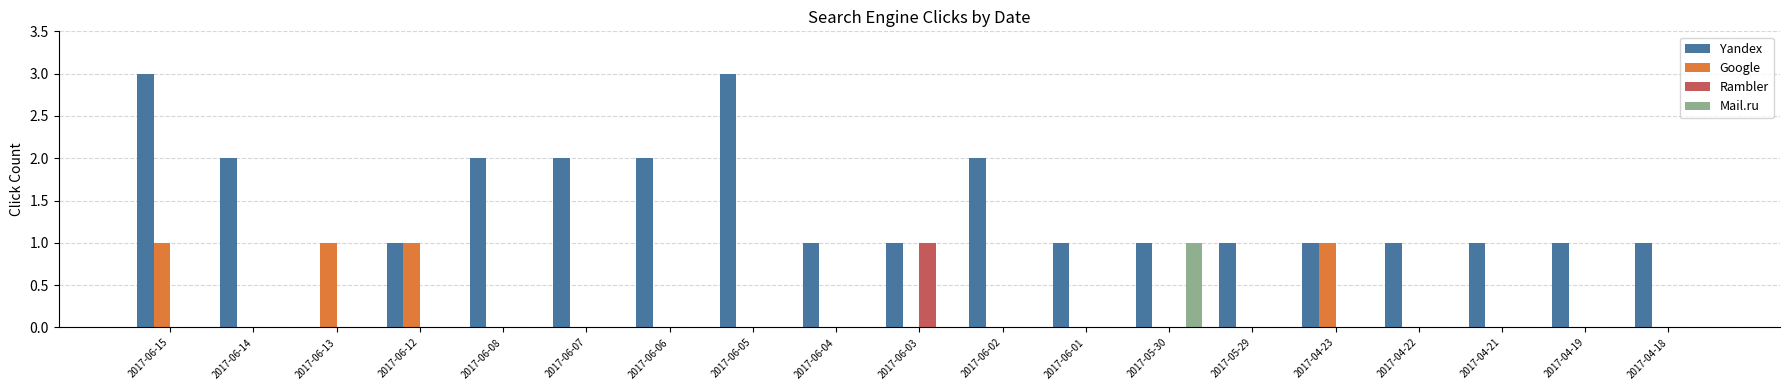

How many values in Yandex are above zero?

18